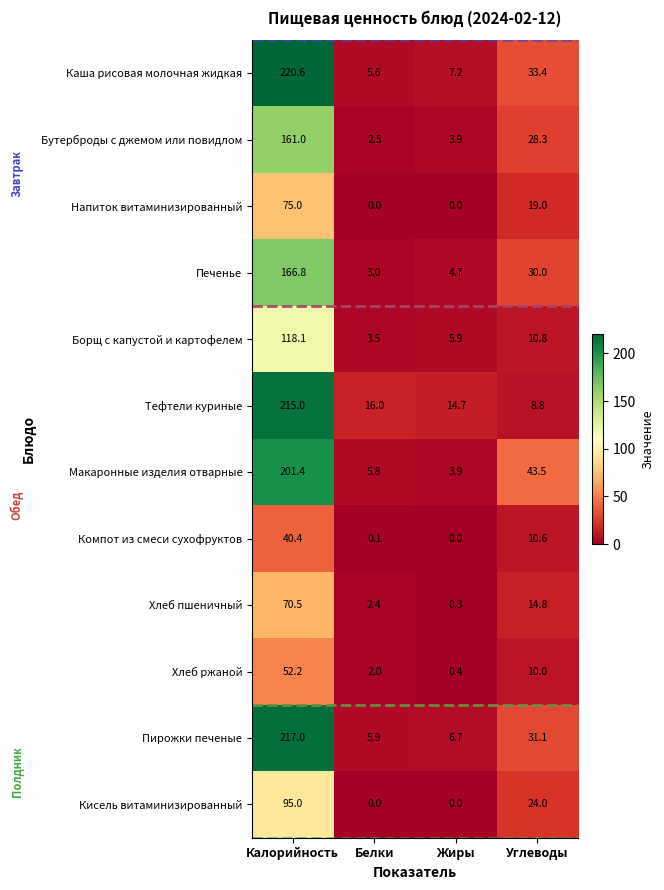

Where does the Кисель витаминизированный series first go above 24?

Калорийность